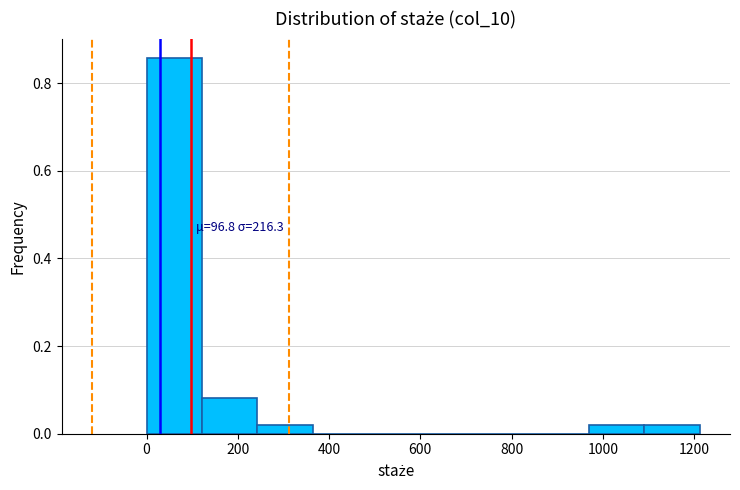

Over which range of the x-axis is the bar tallest?

0 to 120